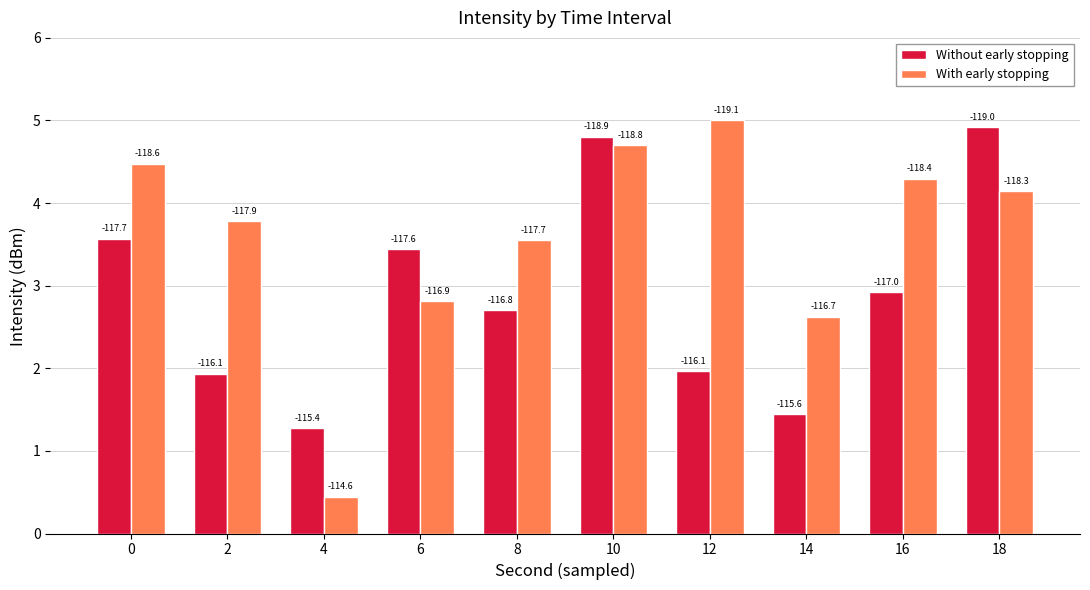

Which has a higher value, 4 or 18?

18